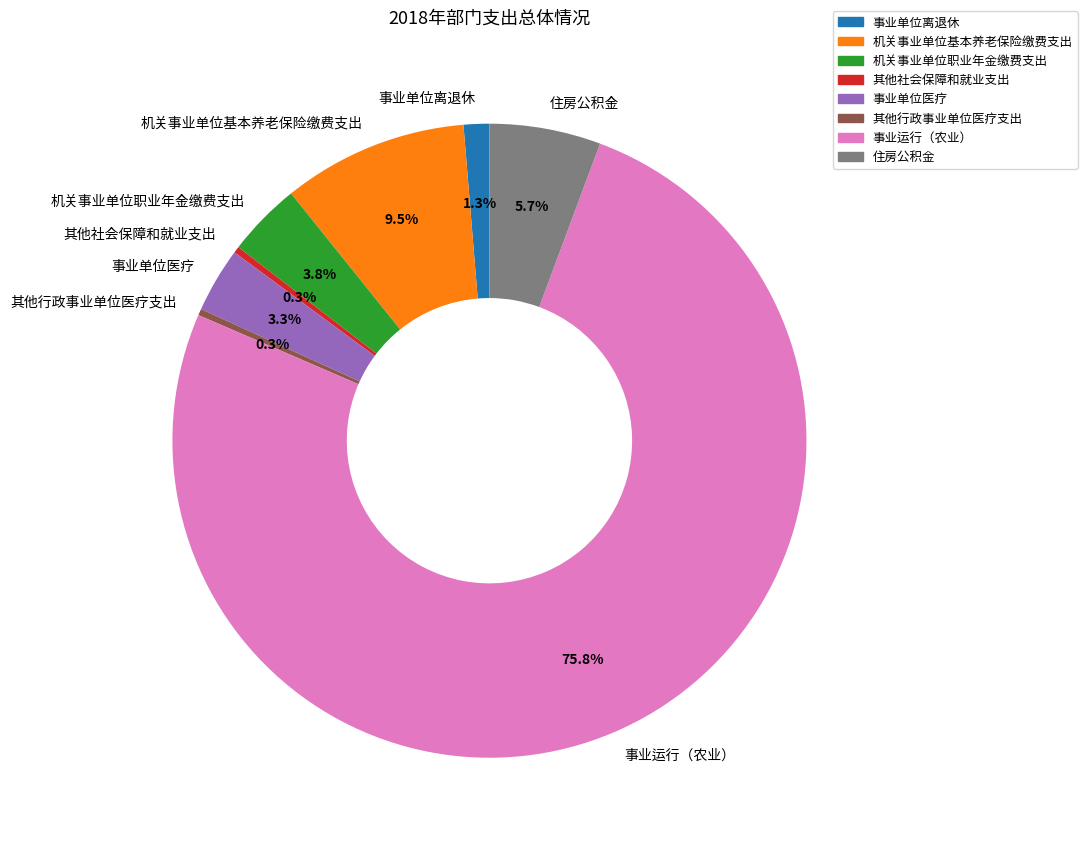

Does 事业运行（农业） account for over 50% of the chart?

Yes